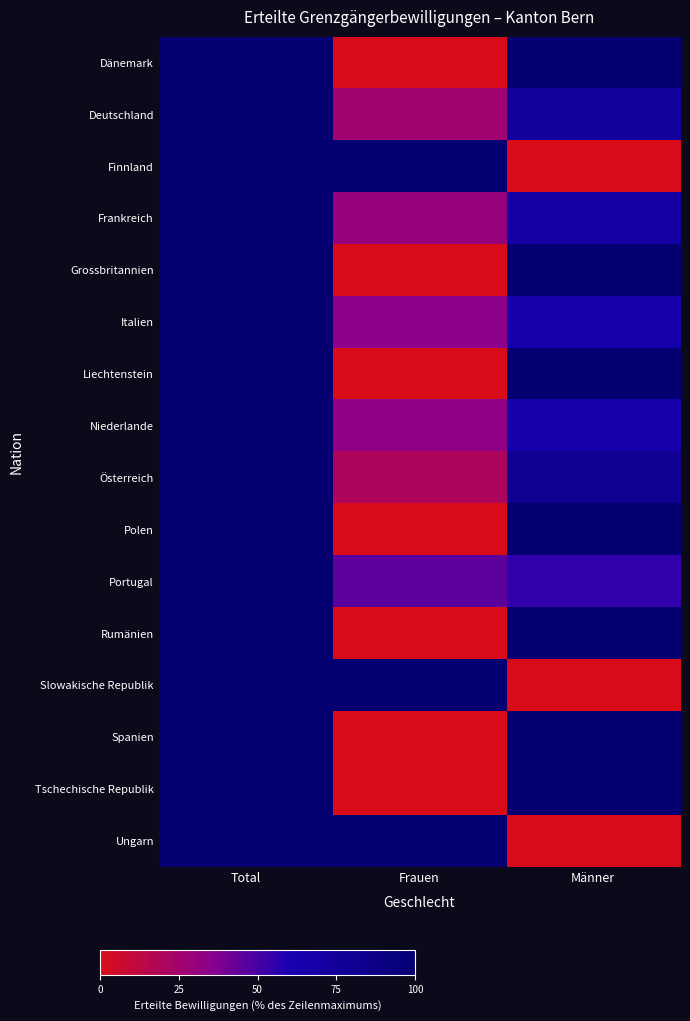

What is the total value across all series at Frauen?

491.0